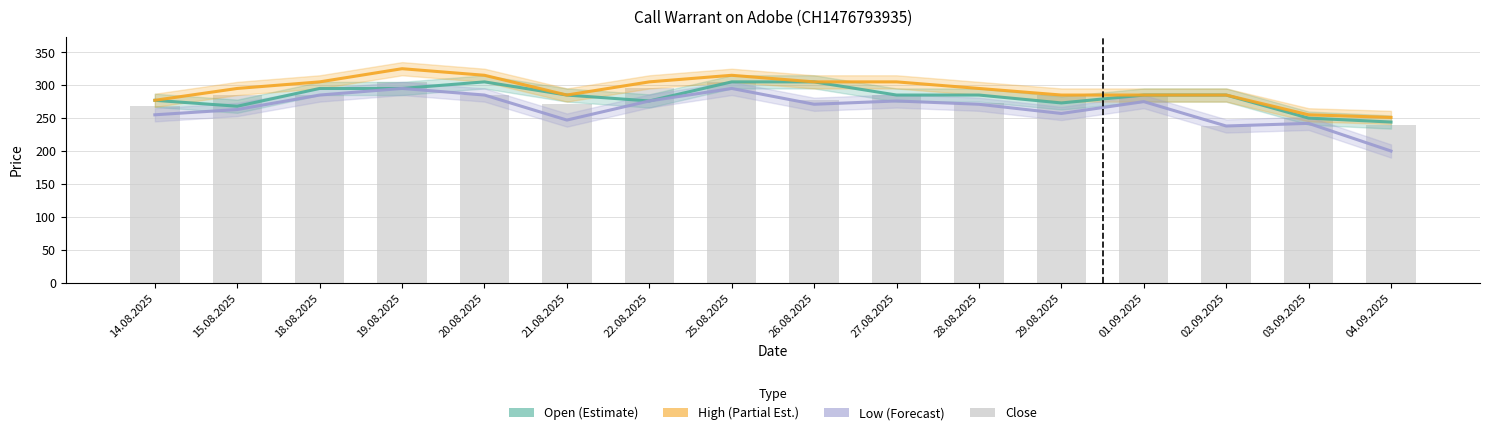

Are the bars grouped side by side (vs. stacked)?

Yes